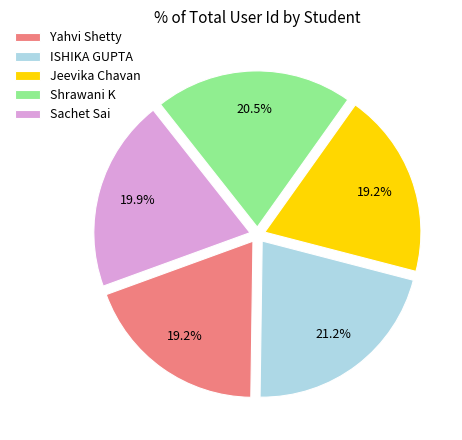

What is the total percentage of ISHIKA GUPTA and Sachet Sai?

41.1%